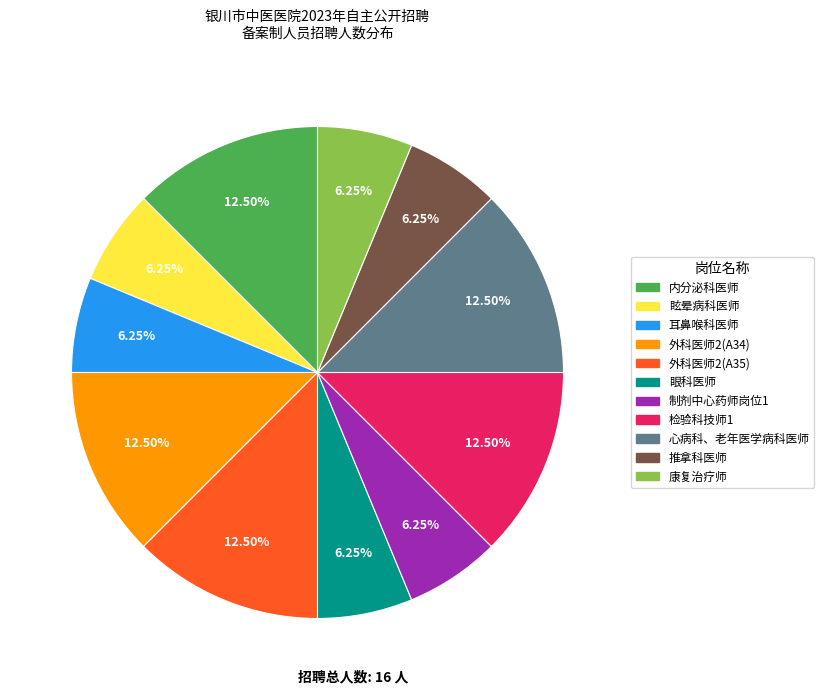

Does 耳鼻喉科医师 account for over 50% of the chart?

No